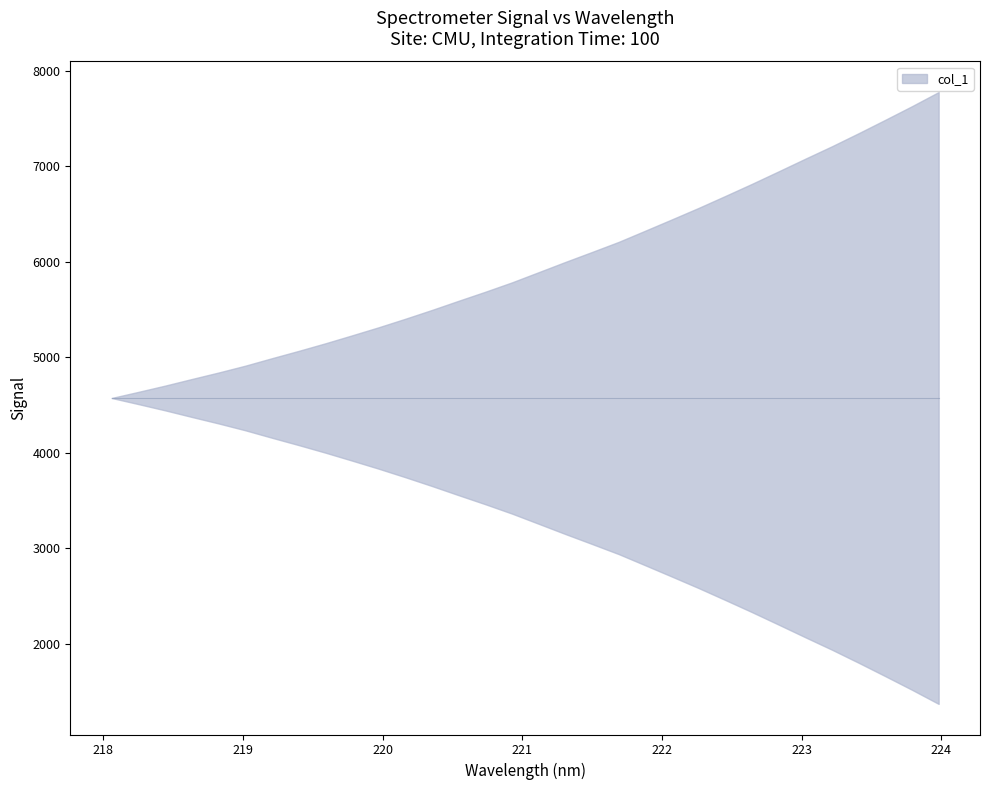

Does the chart have visible grid lines?

No